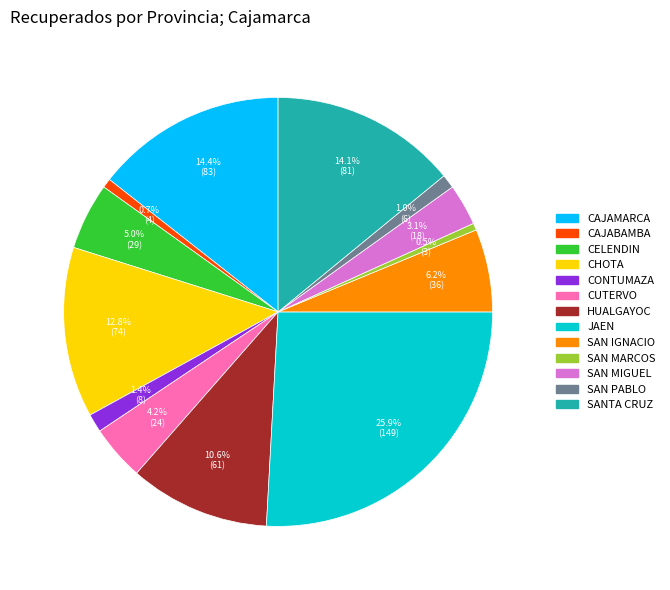

Is the sum of CELENDIN and SAN MARCOS greater than half?

No